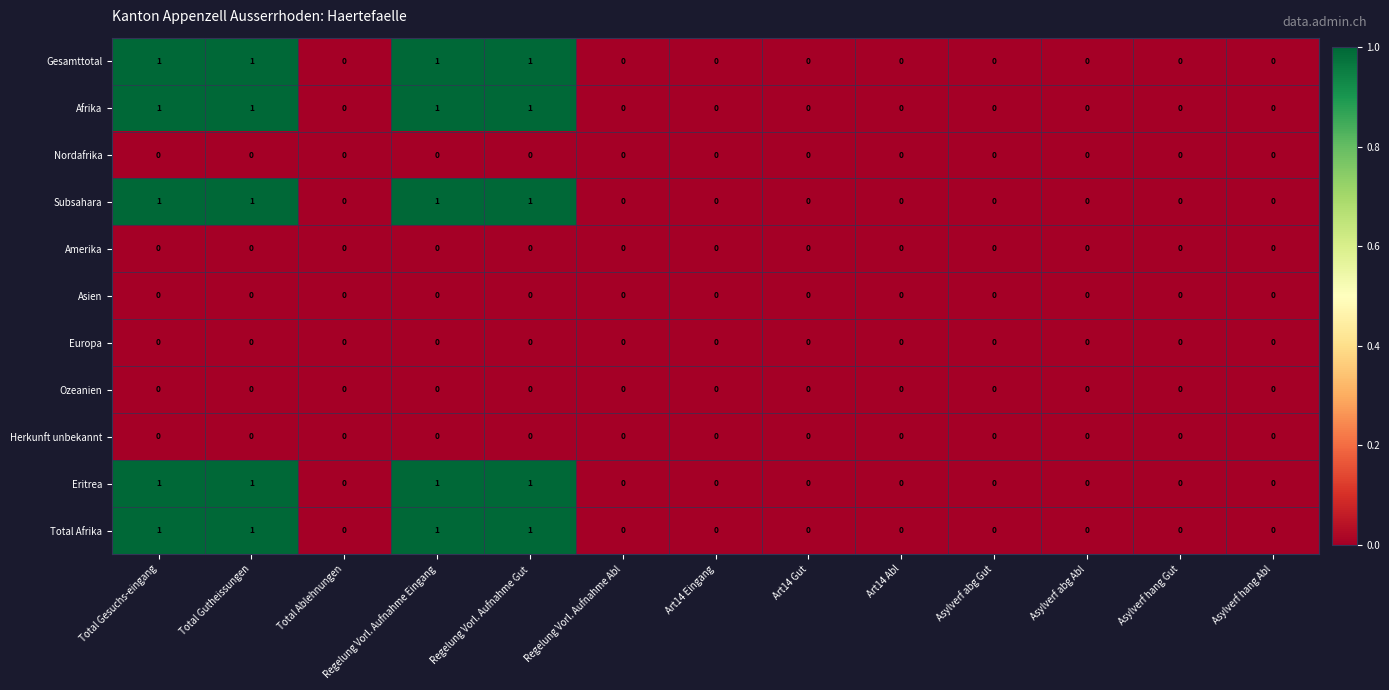

Is it true that Subsahara equals 0 at Regelung Vorl. Aufnahme Abl?

True